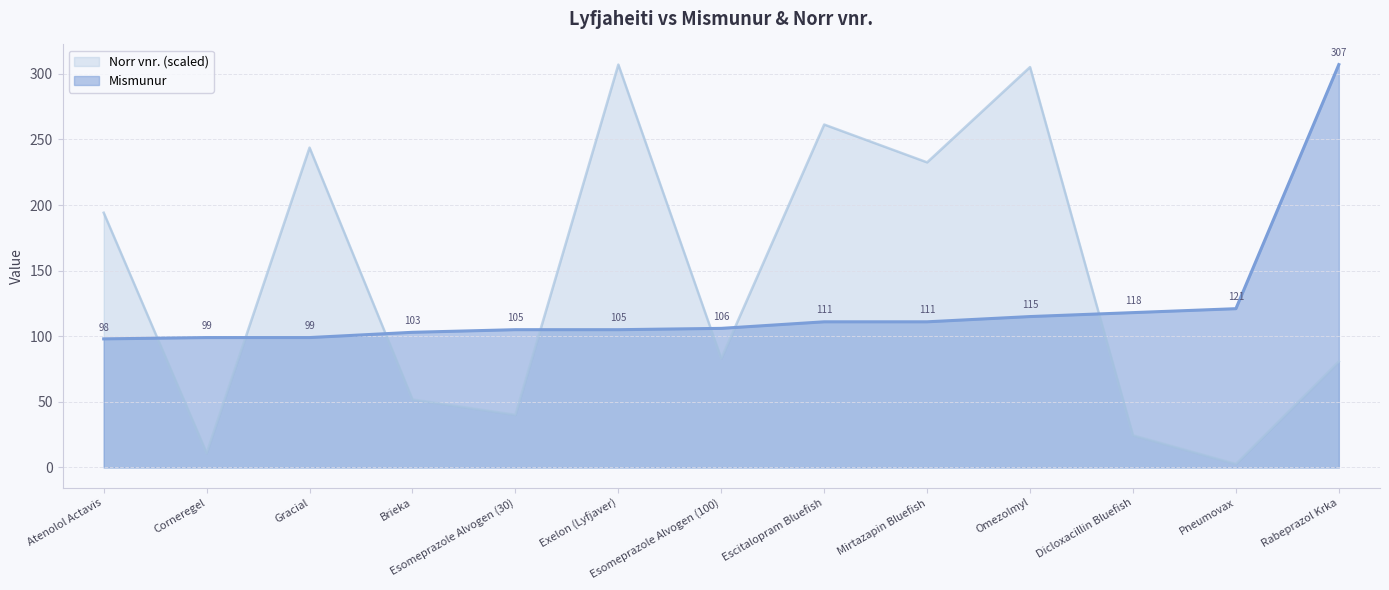

At how many categories does at least one series exceed 161?

7